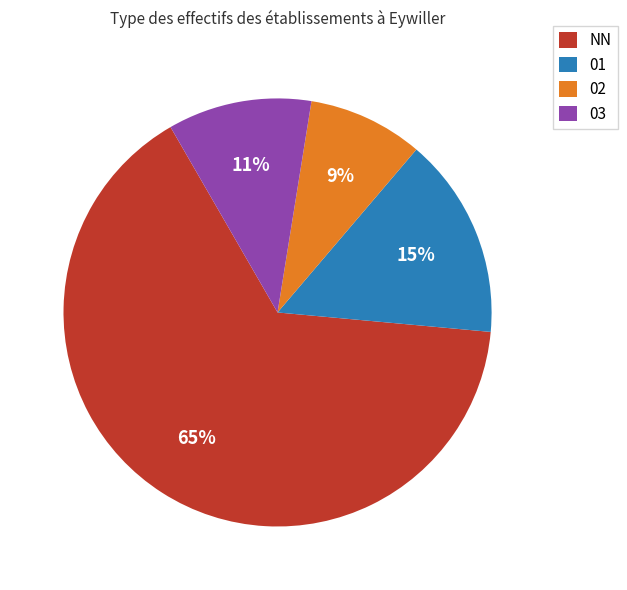

What is the ratio of the value at 02 to the value at 03?

0.8